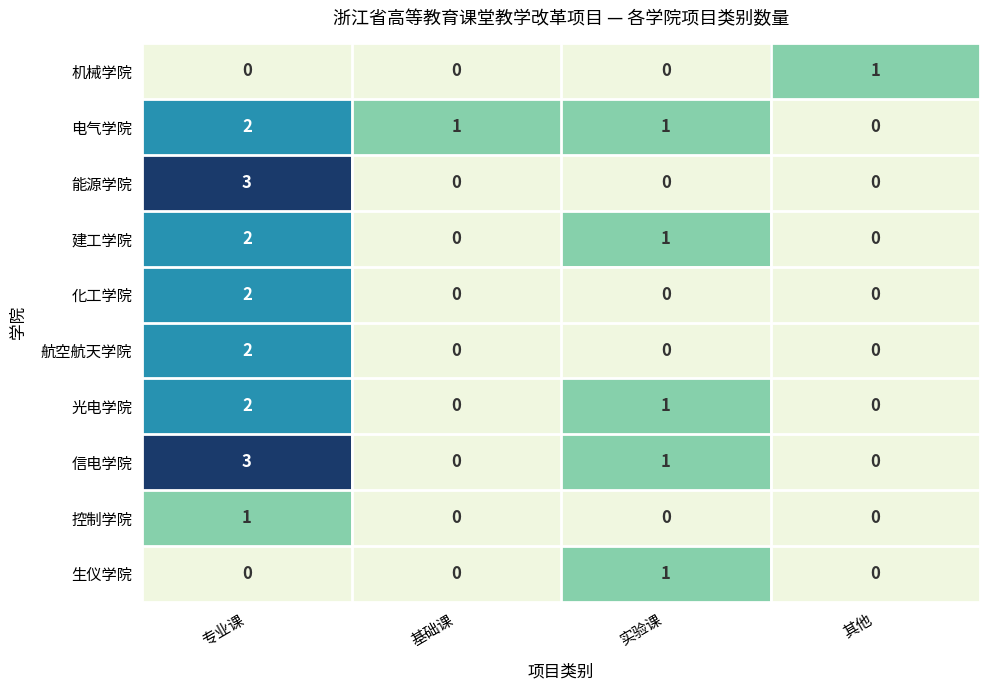

What is the total value across all series at 实验课?

5